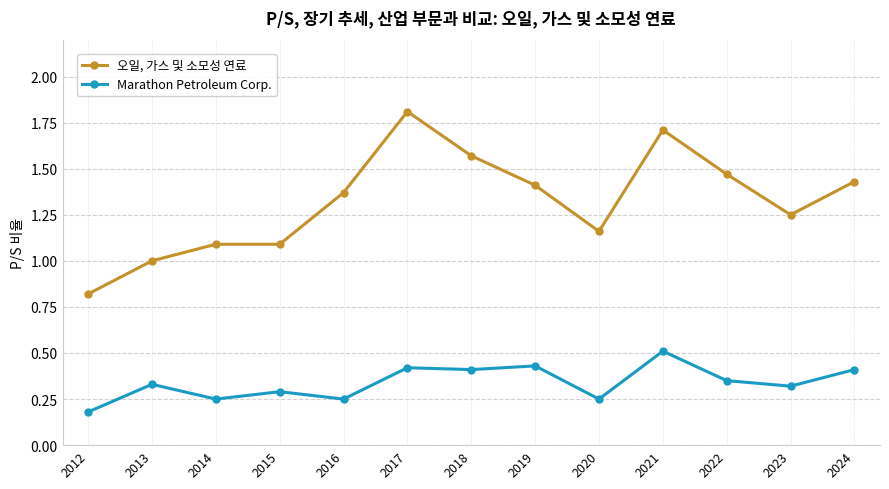

What is the total value across all series at 2022?

1.8